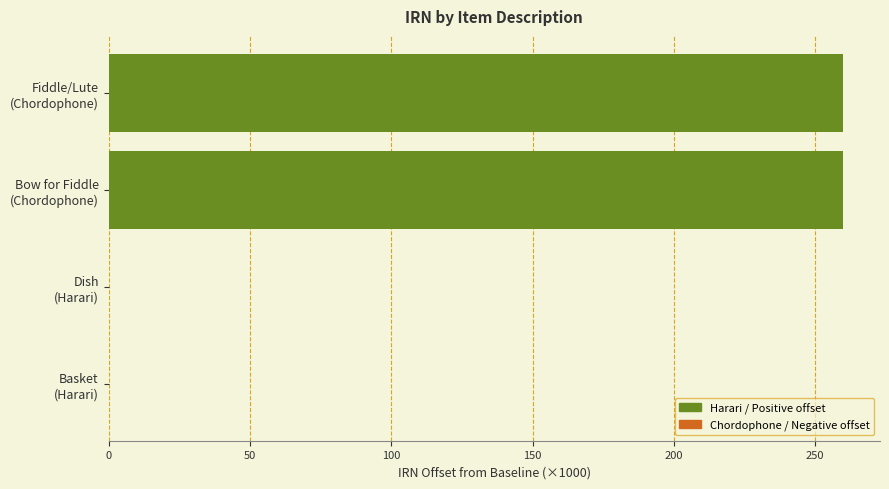

How many series are shown in this chart?

1